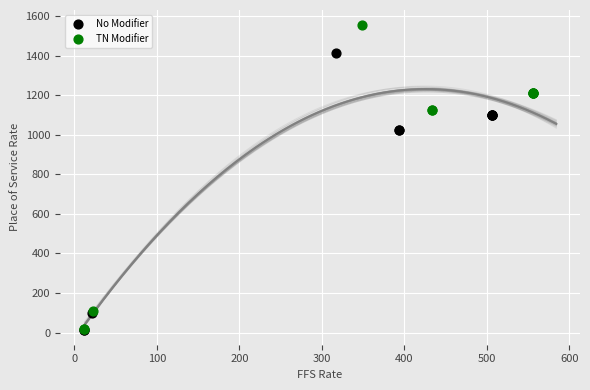

Which series has the widest spread of Y values?

TN Modifier